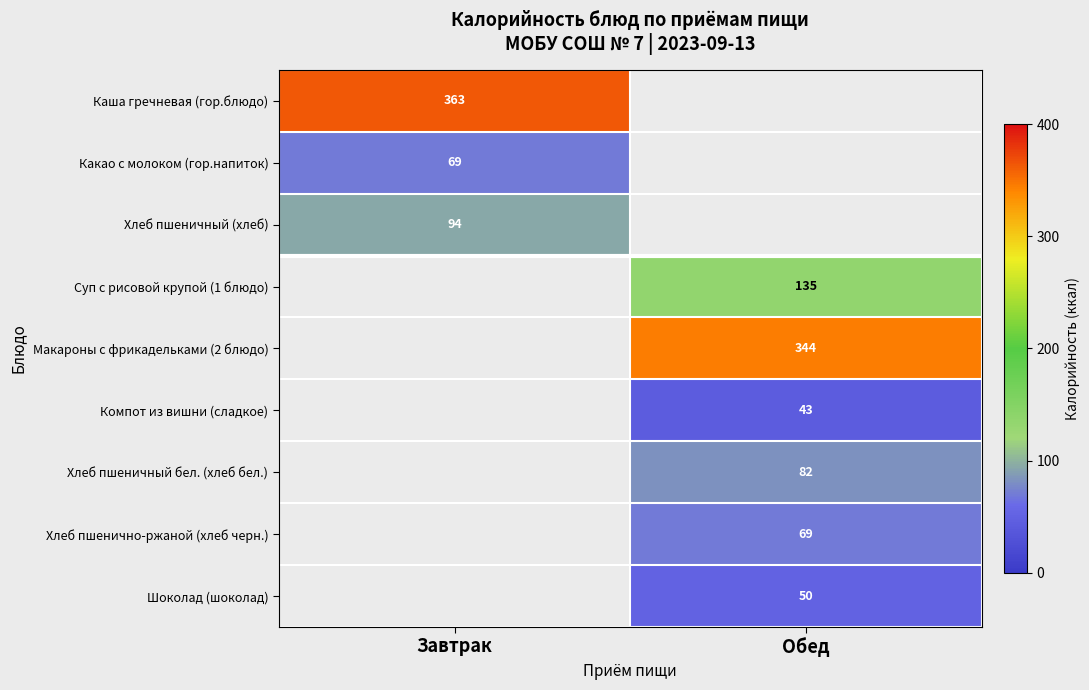

The Суп с рисовой крупой (1 блюдо) series shows 208.8 at Обед. True or false?

False